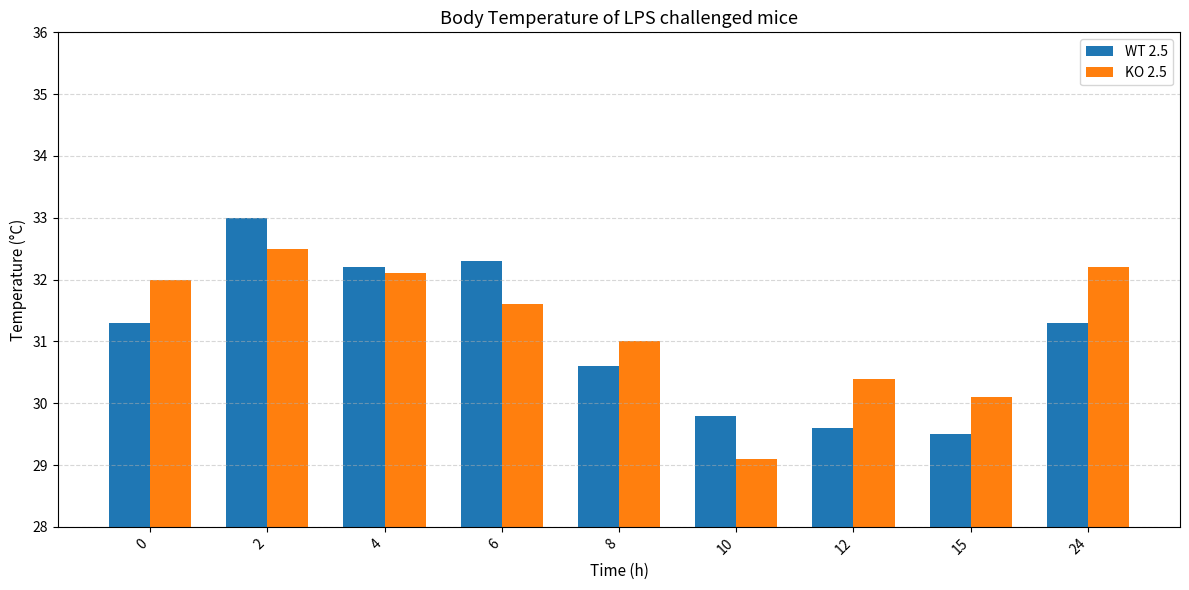

Which series has the widest spread of values?

WT 2.5